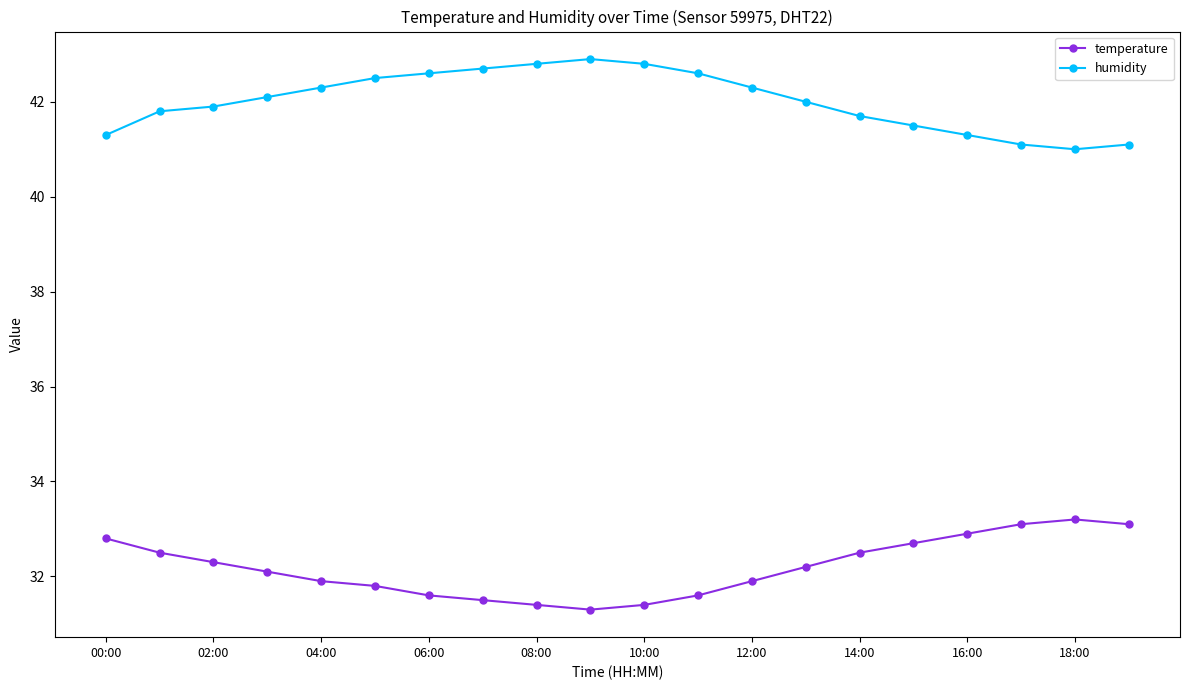

Which series has the largest total across all categories?

humidity